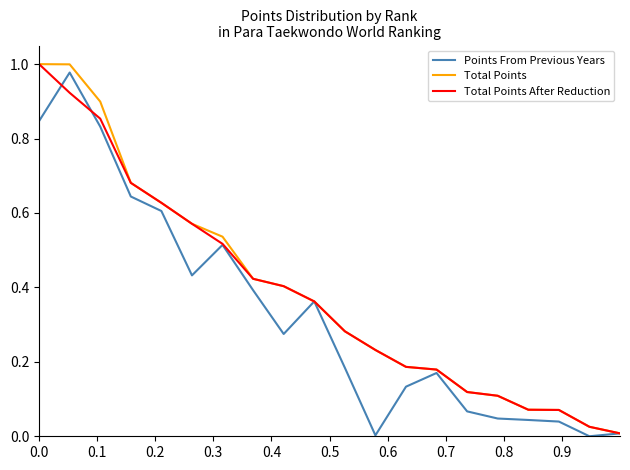

Does the chart have visible grid lines?

No